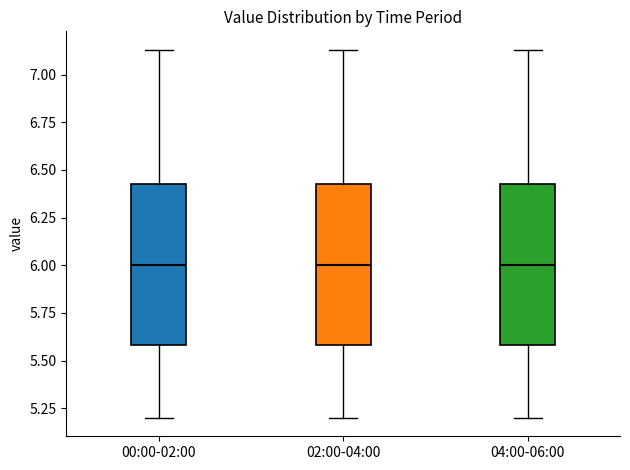

Where is the lower edge of the box for 02:00-04:00 on the y-axis? The values are not printed on the chart, so give them approximately, as read against the axis.

5.60